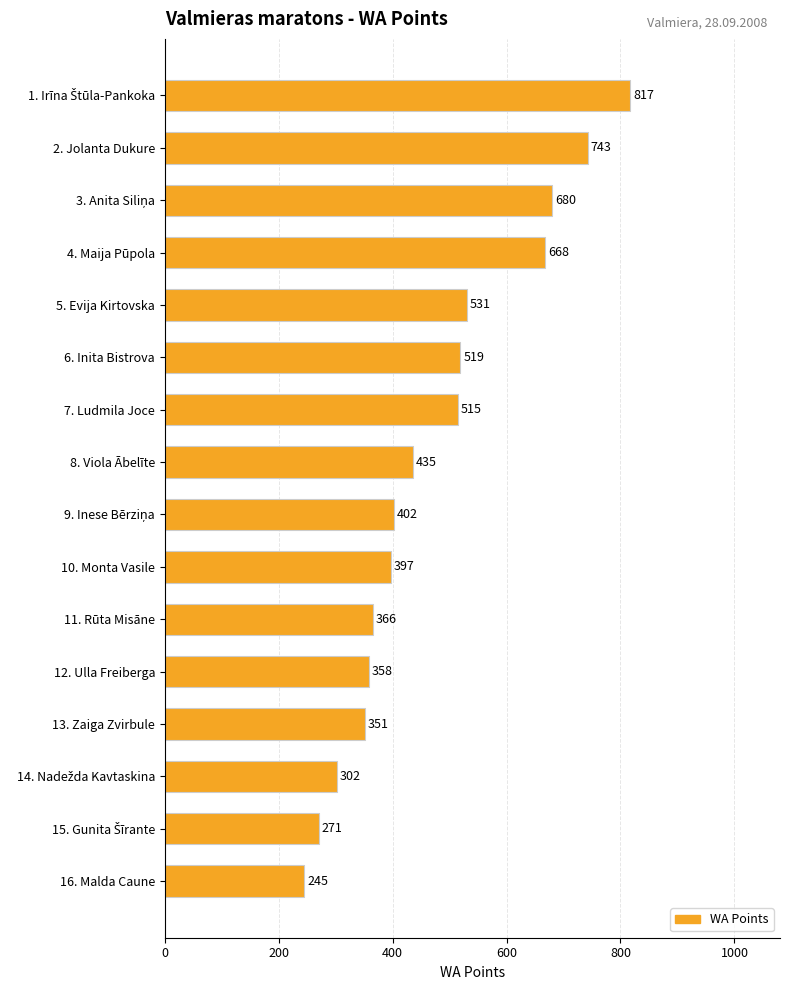

What is the label of the 16th bar from the top?

16. Malda Caune